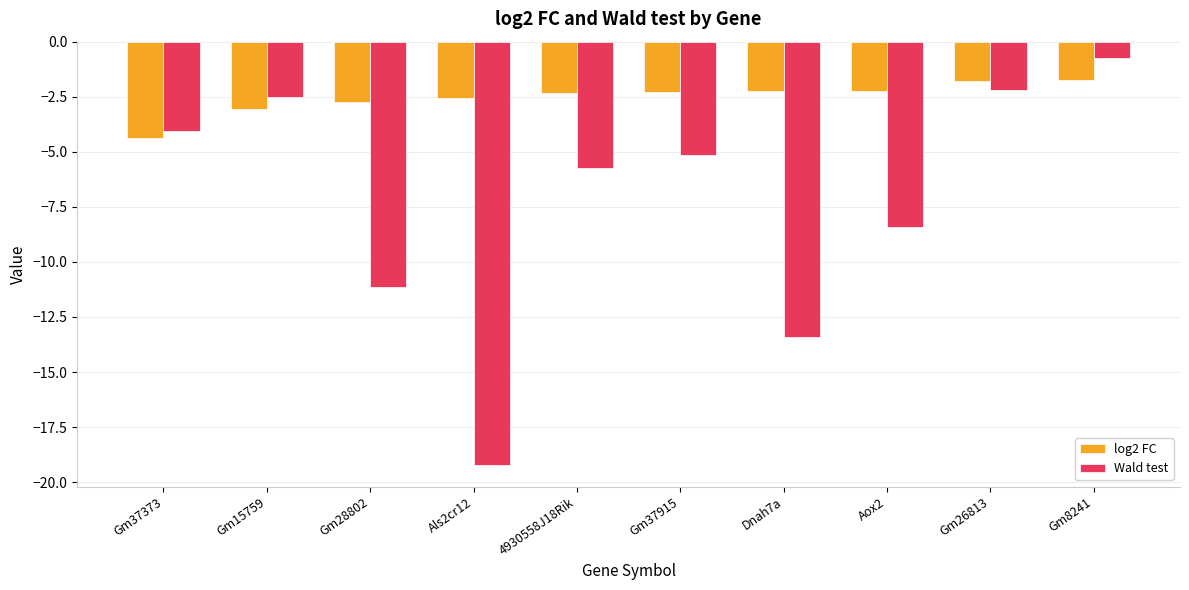

How many distinct data groups are displayed?

2